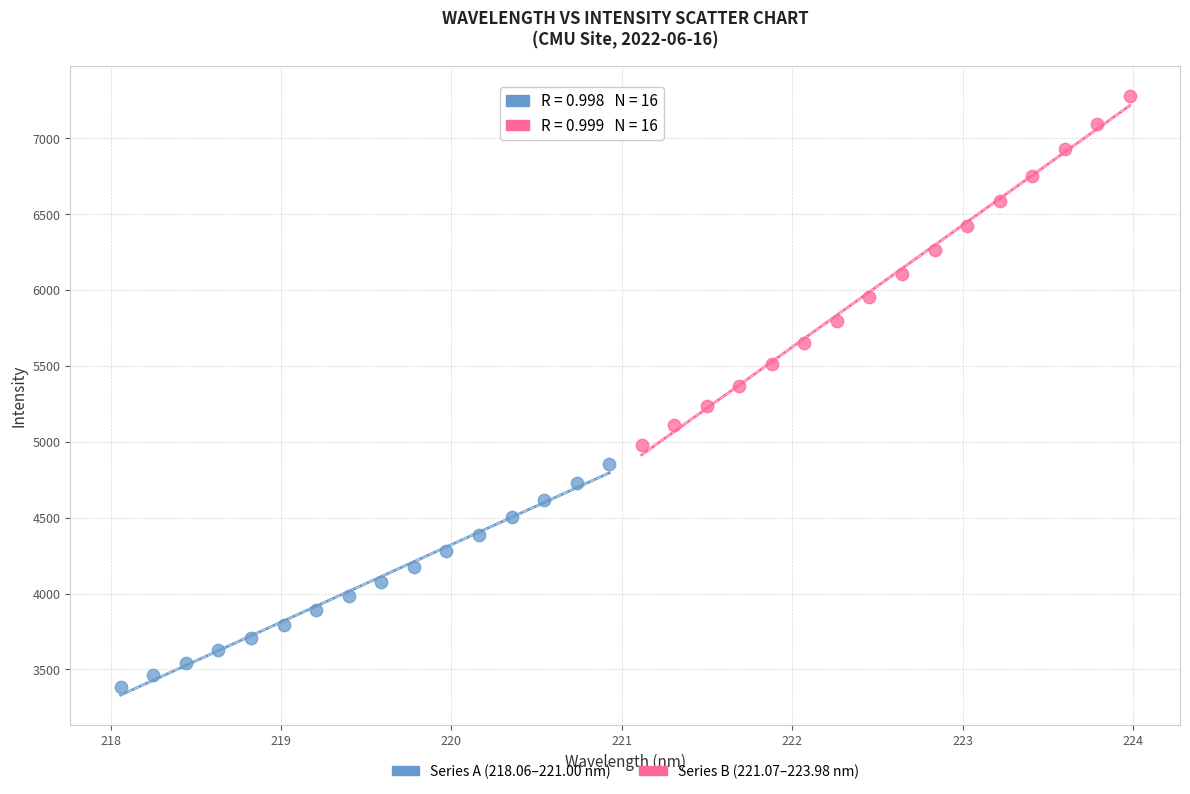

Which series has the largest Y range (max minus min)?

Series B (221.07–223.98 nm)